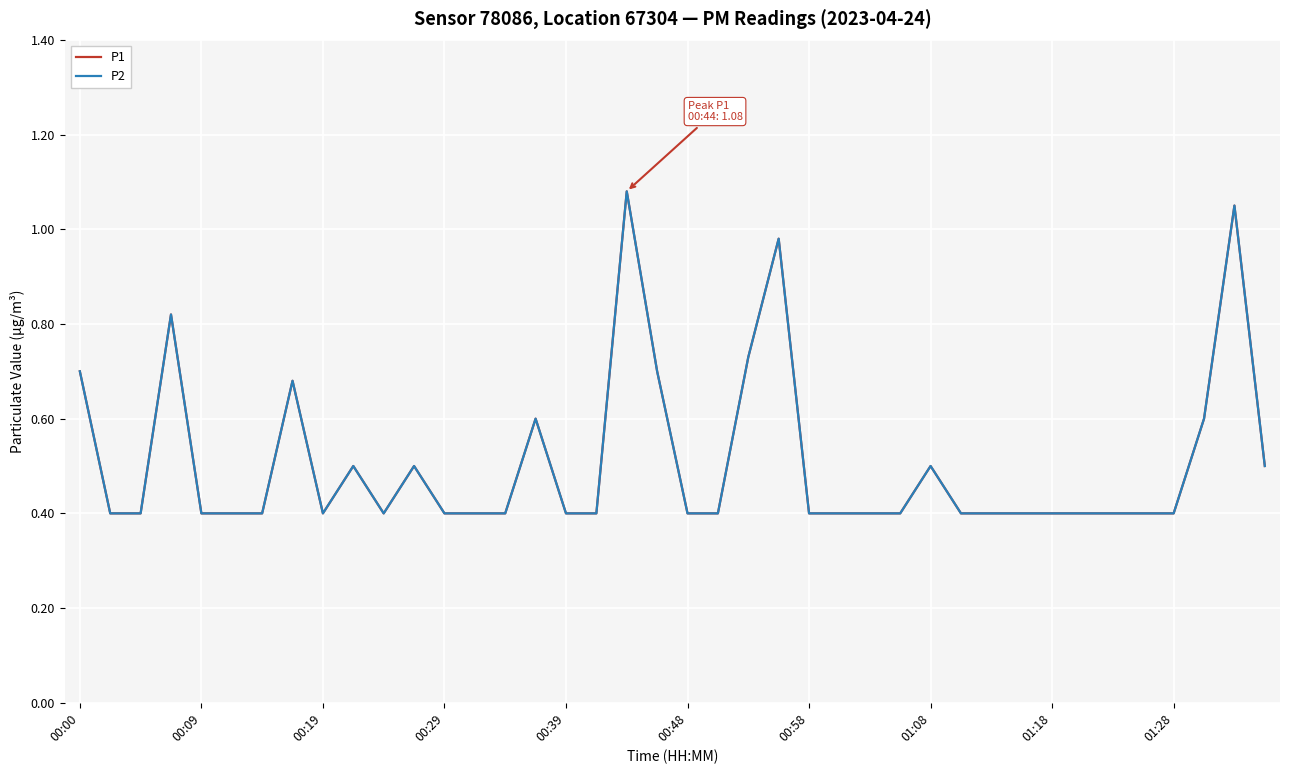

Does the chart display data point markers on the line(s)?

No